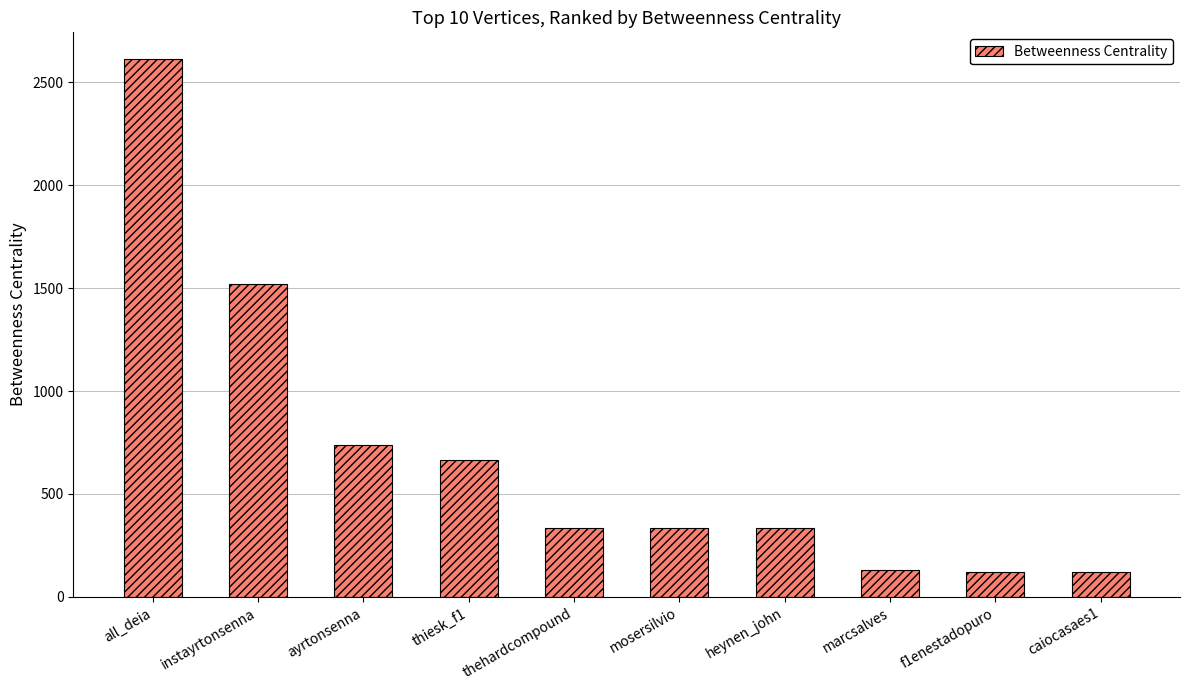

How many bars are there in total?

10